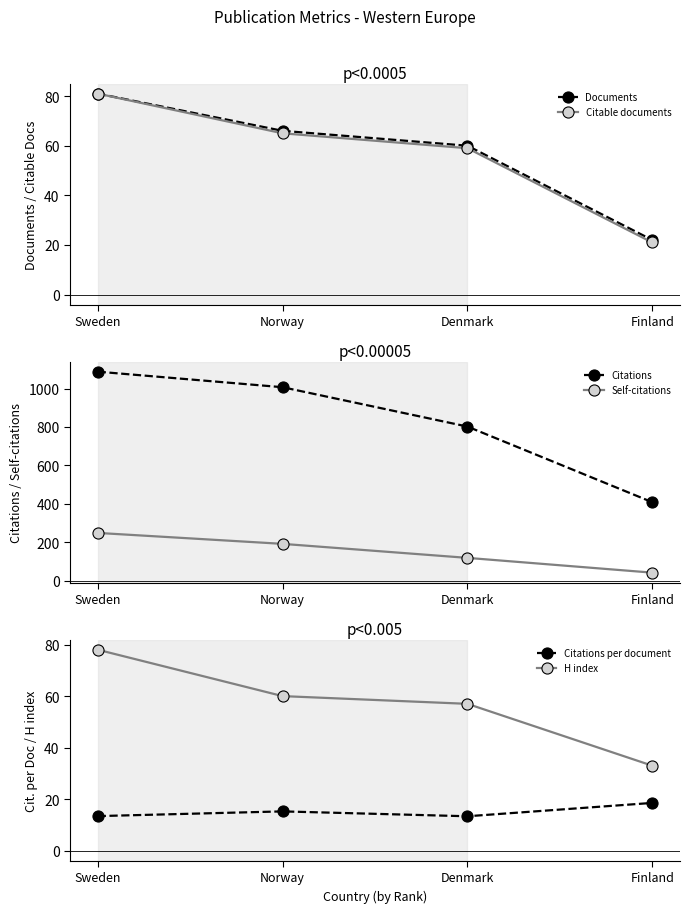

Reading left to right, transcribe all the data shown in this chart.

Documents: 81.0	66.0	60.0	22.0
Citable documents: 81.0	65.0	59.0	21.0
Citations: 1088.0	1007.0	802.0	408.0
Self-citations: 248.0	191.0	118.0	41.0
Citations per document: 13.4	15.3	13.4	18.6
H index: 78.0	60.0	57.0	33.0